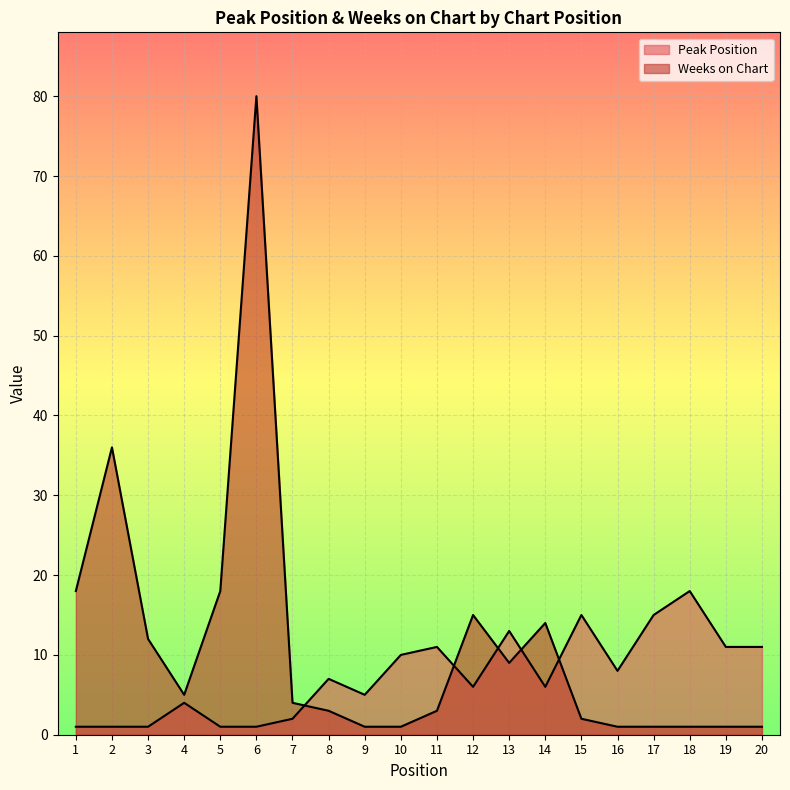

What is the sum of all Weeks on Chart values?

226